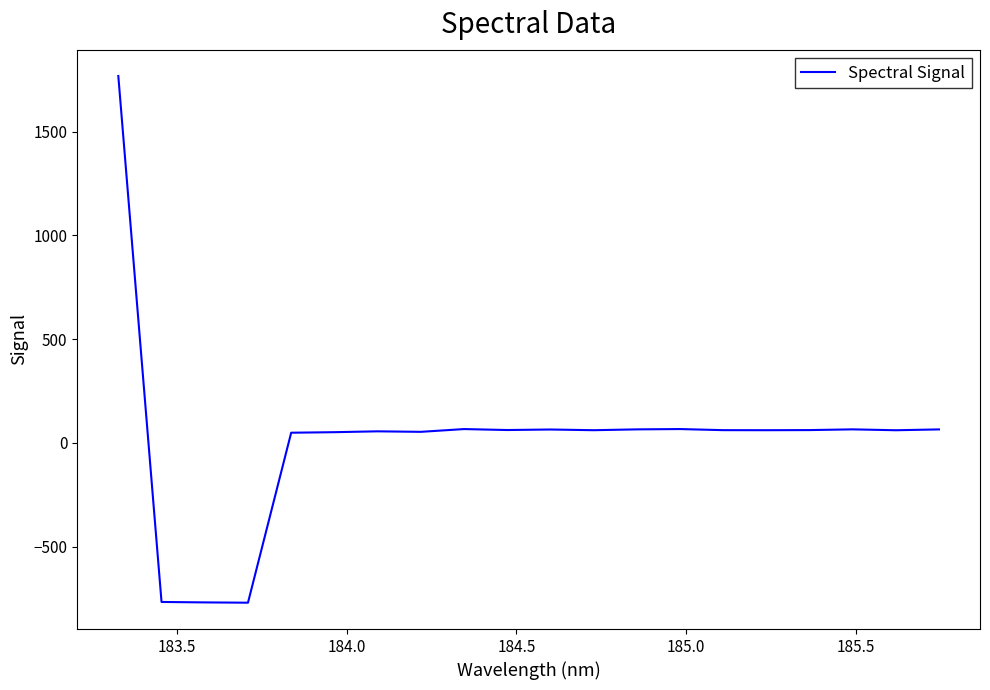

What is the difference between the maximum and minimum values?

2537.9